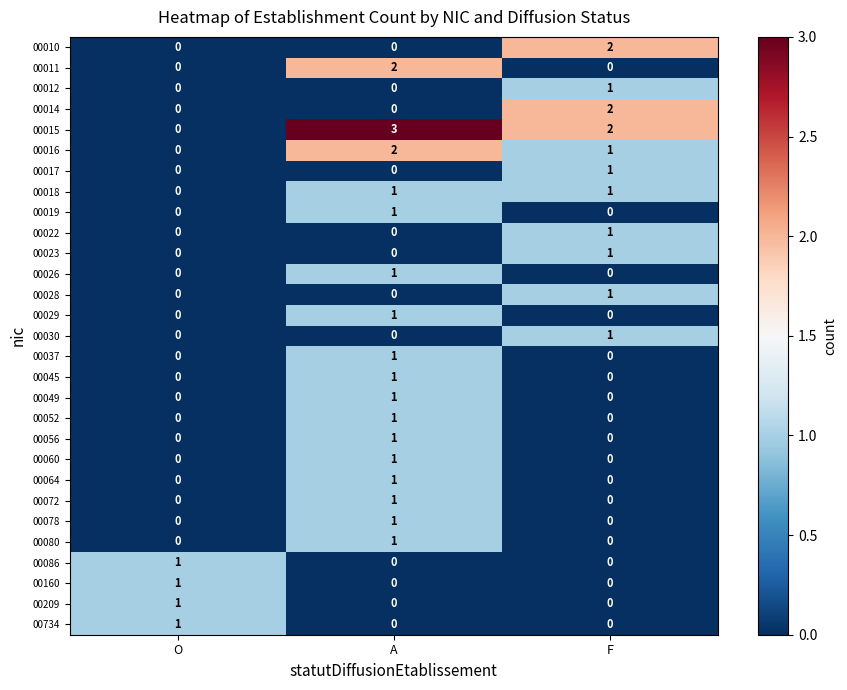

What is the difference between the highest and lowest values at F?

2